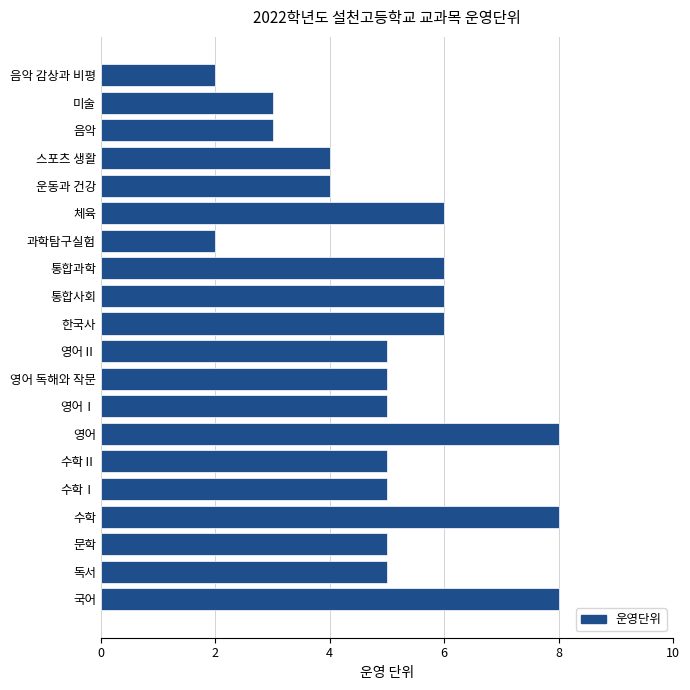

How many data points does each series have?

20